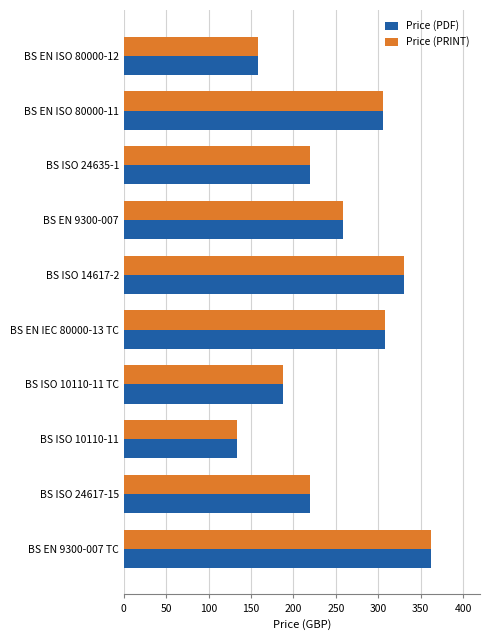

What is the maximum value shown in the chart?

362